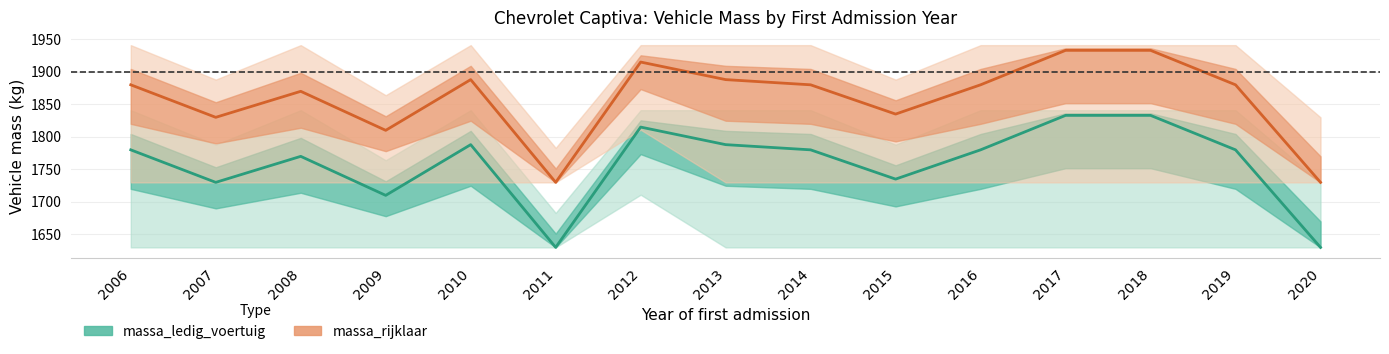

Does the chart display data point markers on the line(s)?

No